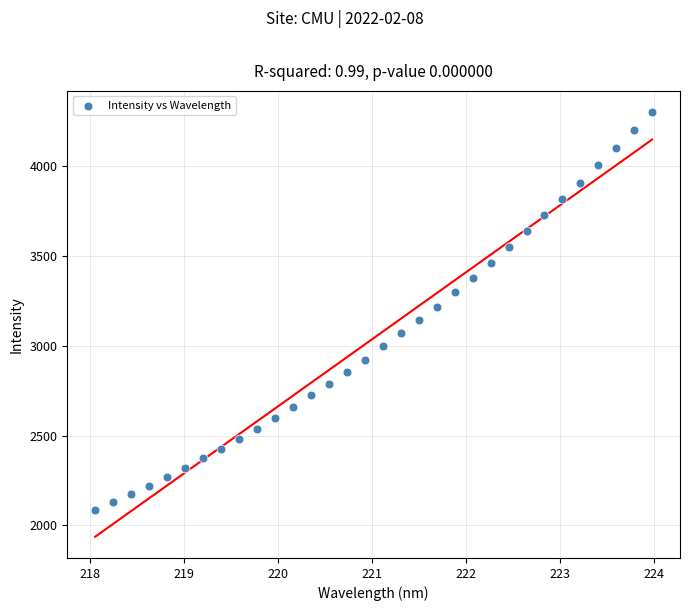

What is the range of X values (max minus min)?

5.9